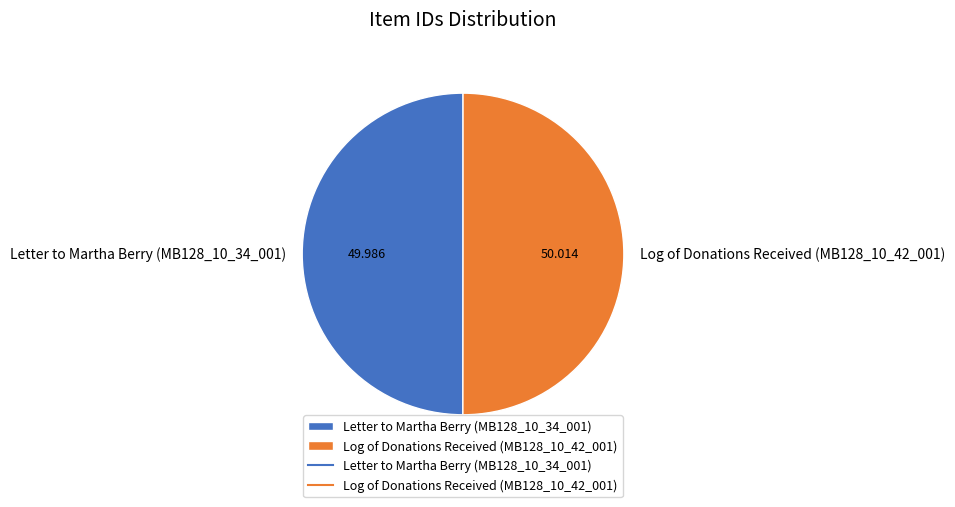

Combined, do Letter to Martha Berry (MB128_10_34_001) and Log of Donations Received (MB128_10_42_001) account for over 50%?

Yes